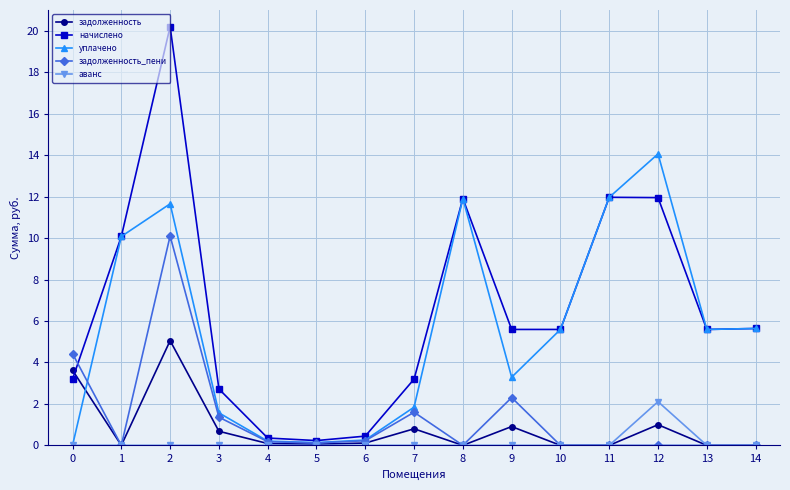

Which series changed the most between 5 and 7?

начислено